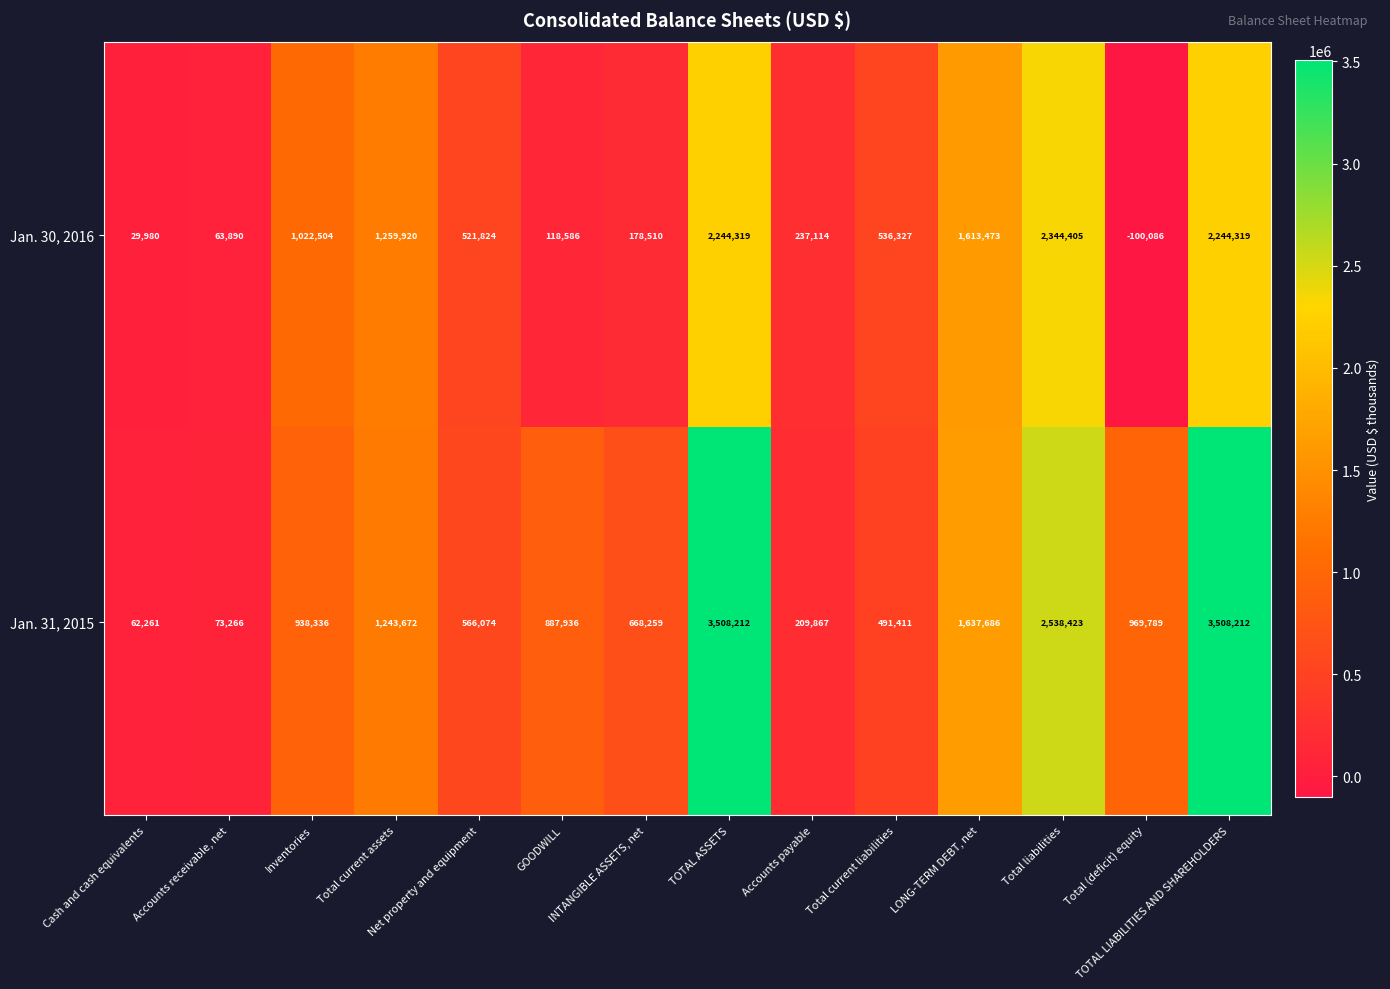

How many categories are shown in the chart?

14